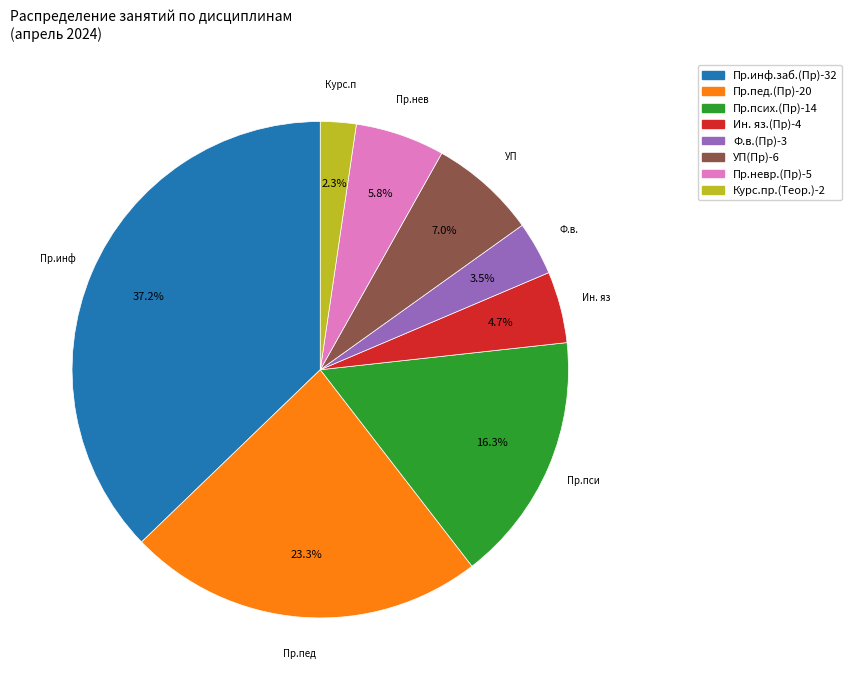

Which category has the smallest portion of the pie?

Курс.пр.(Теор.)